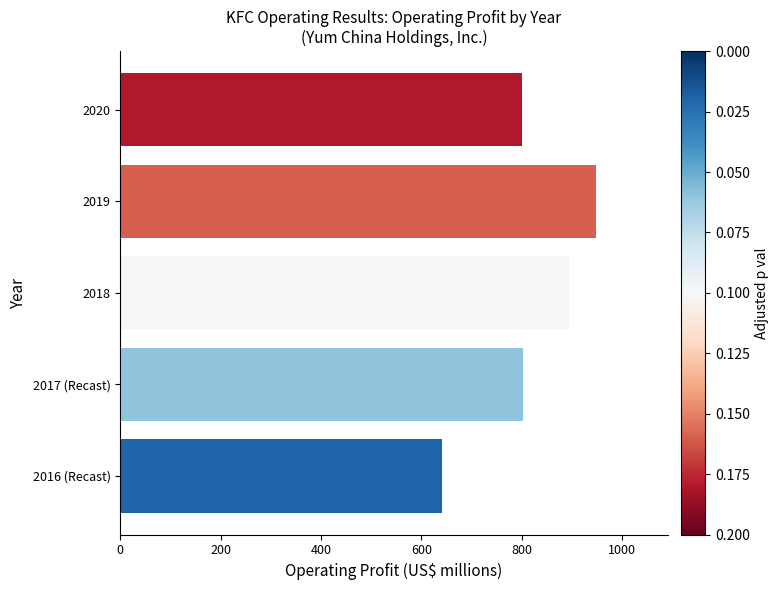

Read the value at 2020, to the nearest 50.

800